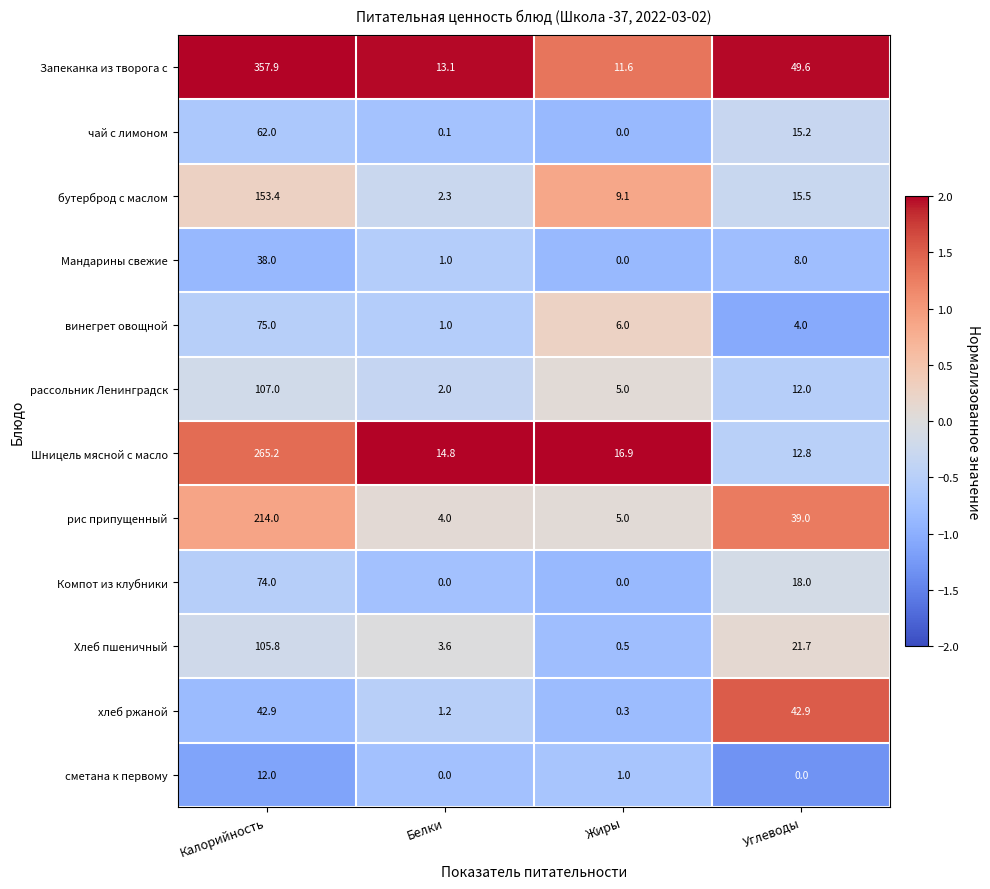

The value of хлеб ржаной at Белки is 1.2. True or false?

True